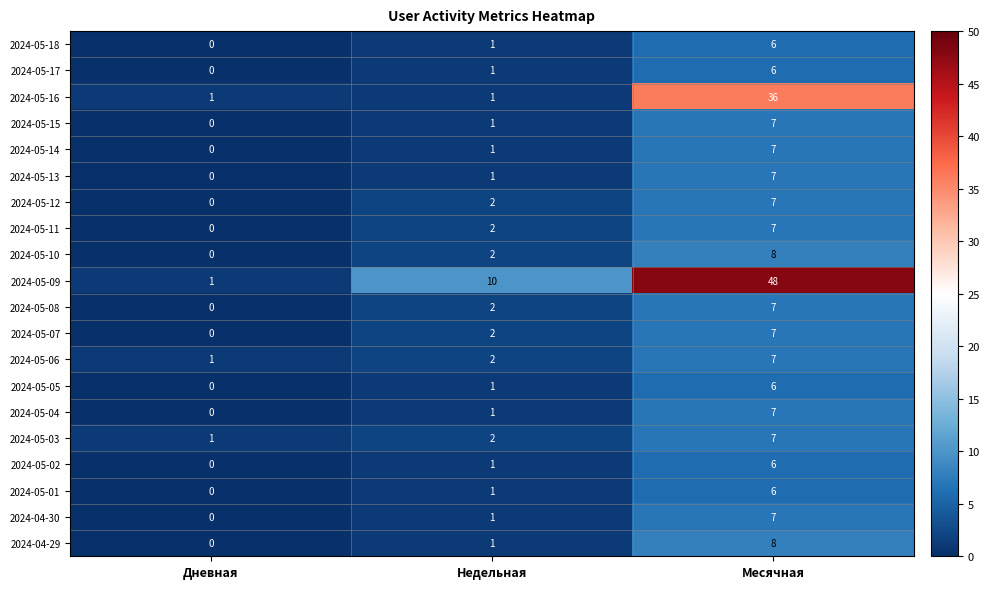

What is the spread (max minus min) of values at Месячная?

42